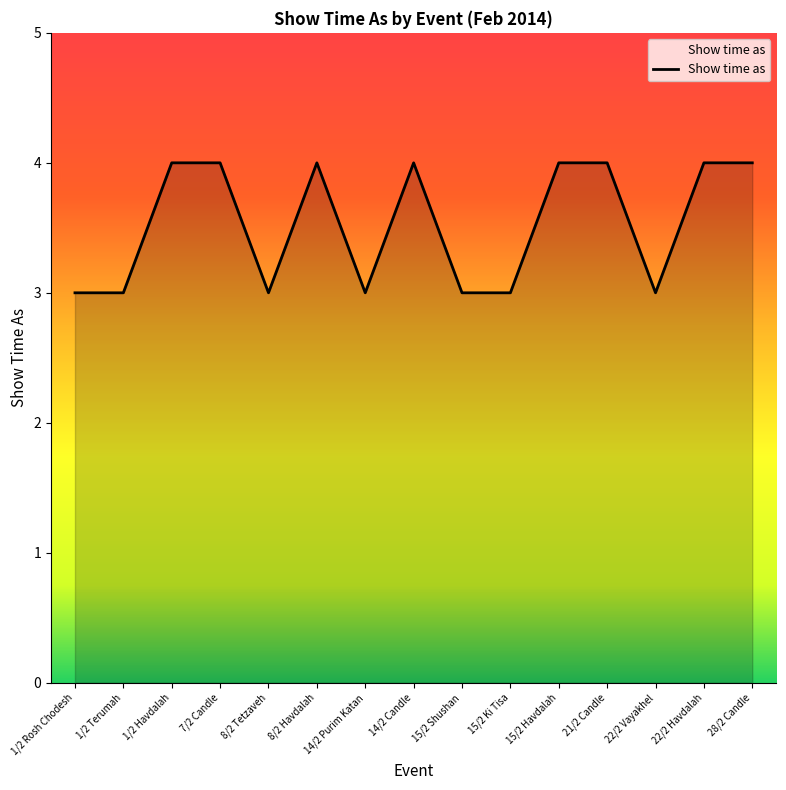

How many values are between 3 and 4?

15